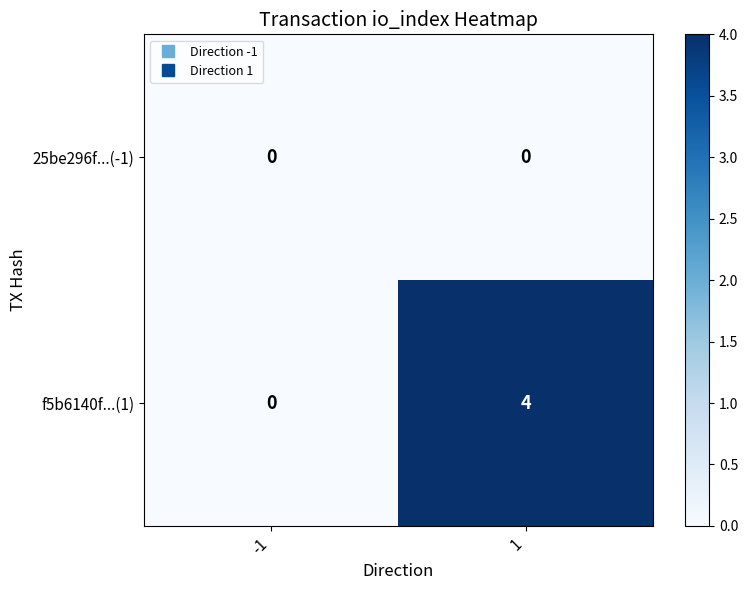

Which series changed the most between -1 and 1?

f5b6140f...(1)